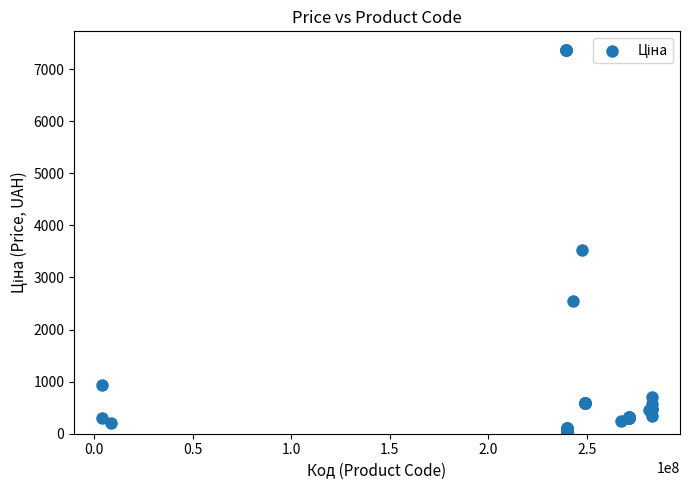

What Y value in the scatter plot is closest to 3695?

3533.1